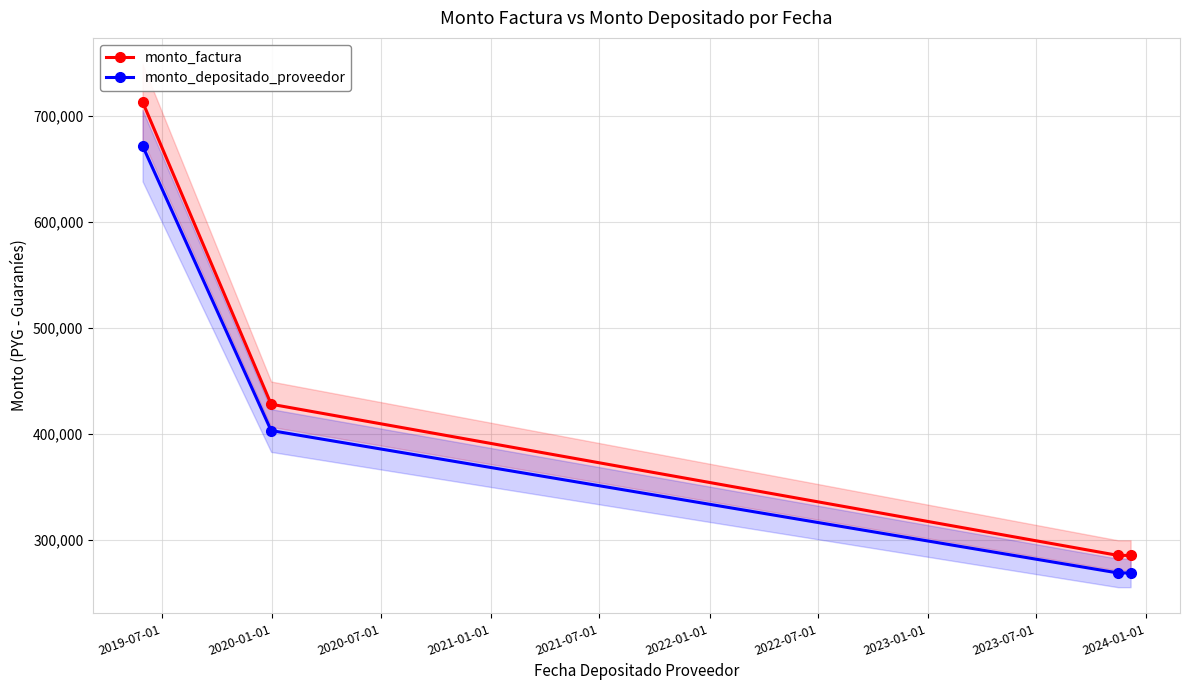

What is the lowest value of the monto_depositado_proveedor series?

268732